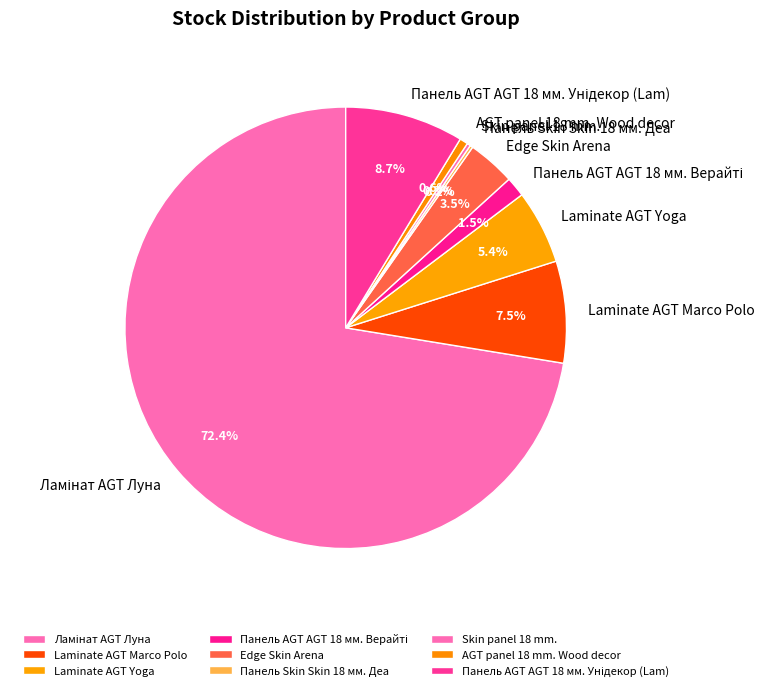

Does any single category account for the majority?

Yes